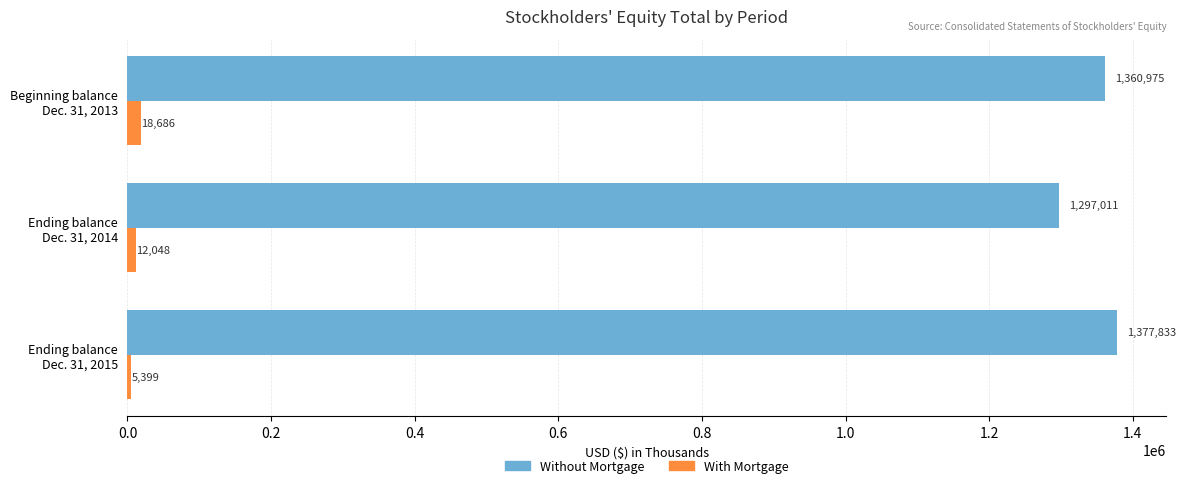

At how many categories does at least one series exceed 768366?

3